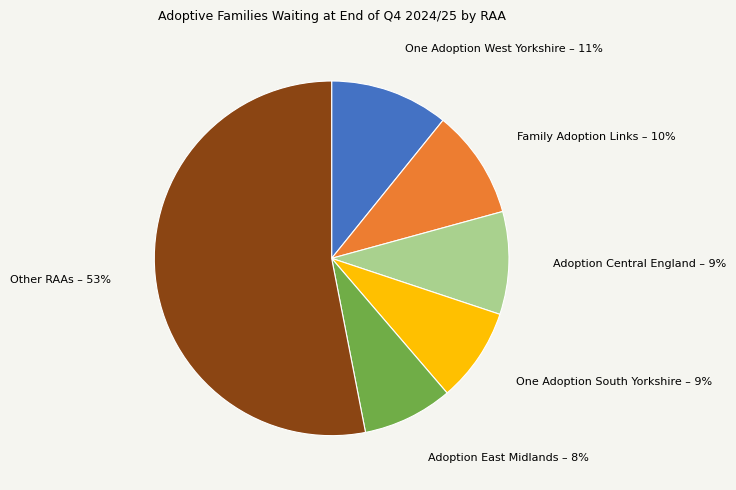

Count the number of slices in the pie.

6